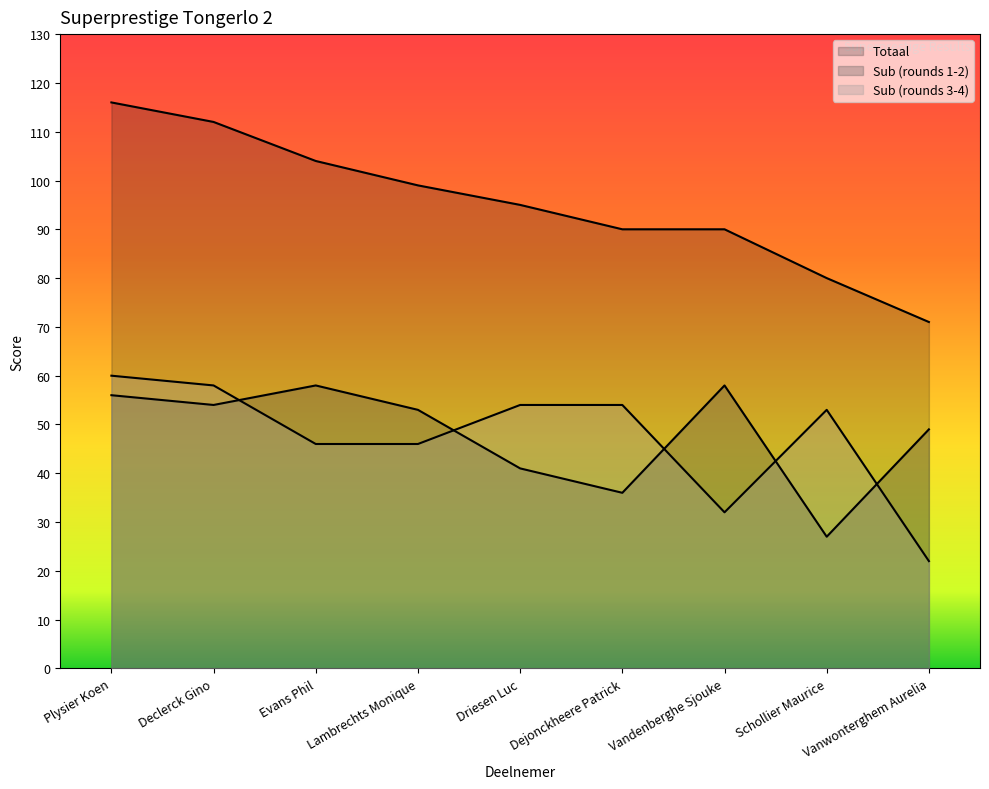

Which series changed the most between Declerck Gino and Schollier Maurice?

Totaal